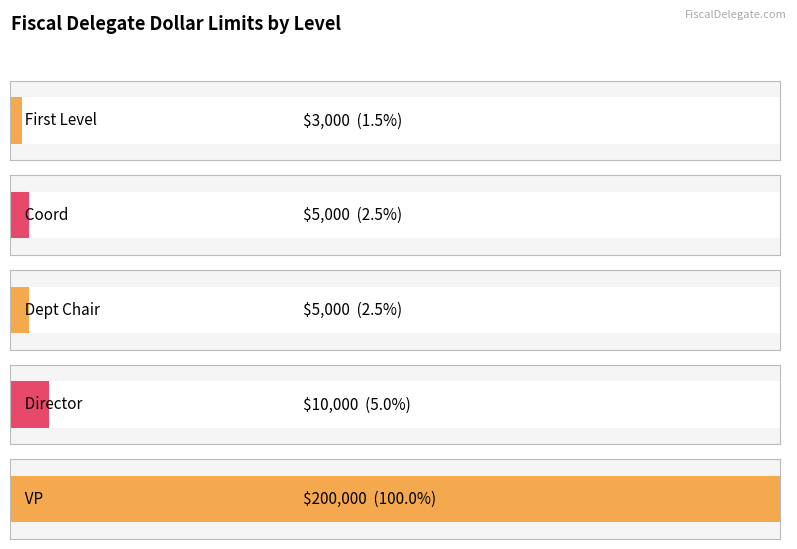

Reading left to right, transcribe all the data shown in this chart.

3000	5000	5000	10000	200000